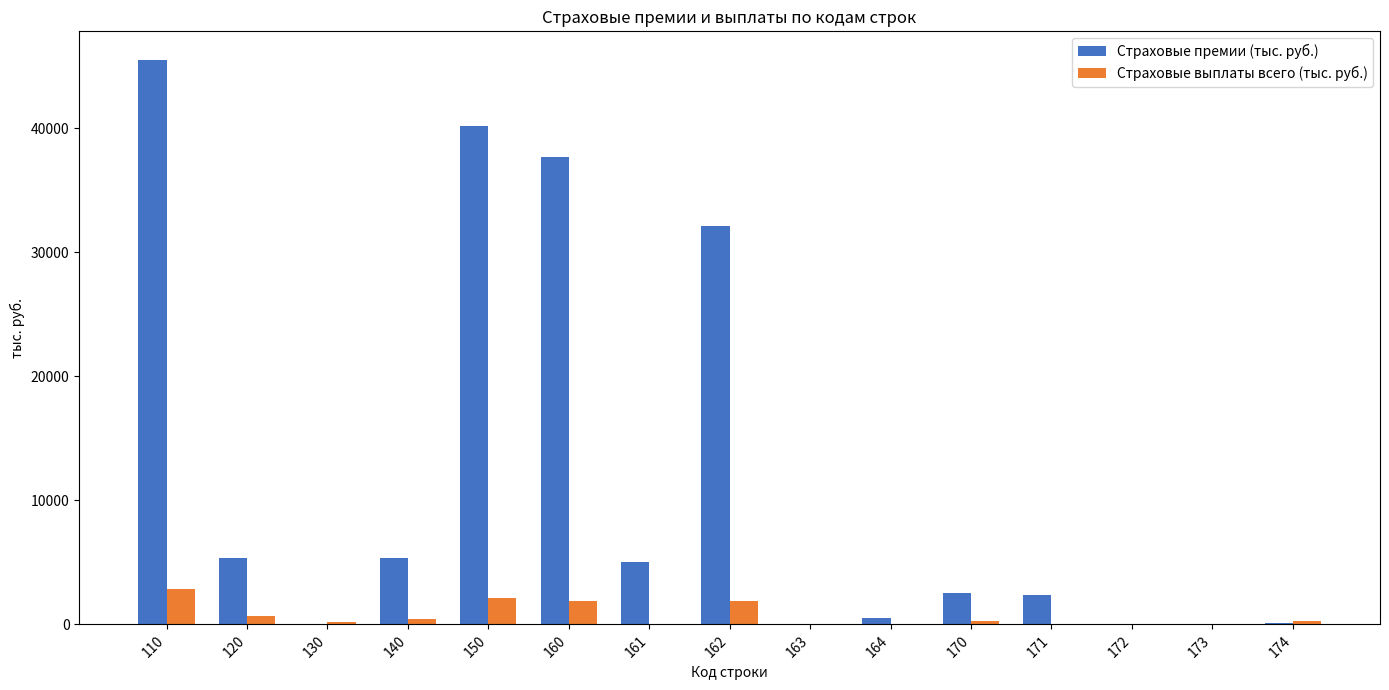

What is the sum of all Страховые выплаты всего (тыс. руб.) values?

10591.0